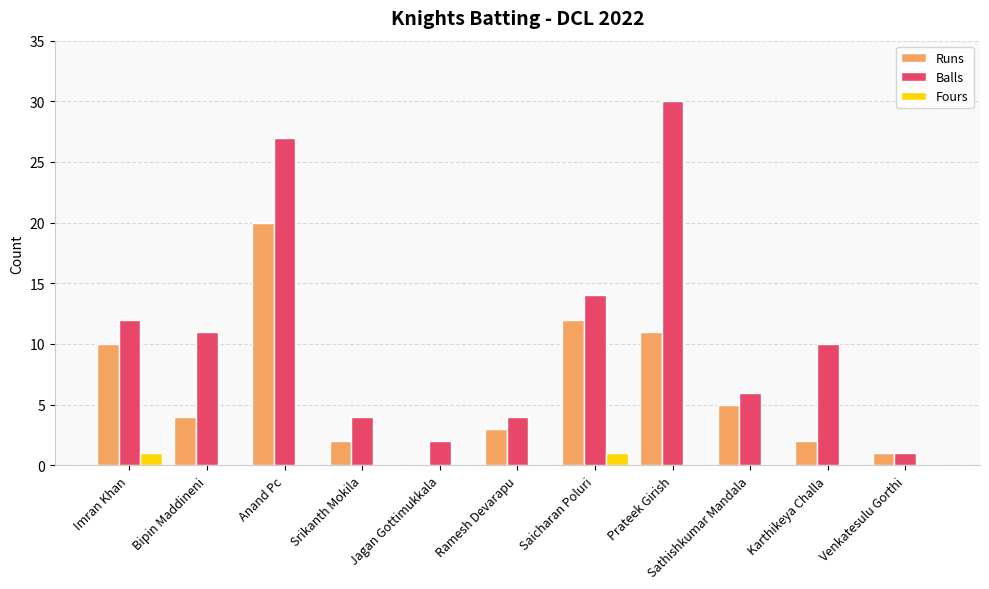

Reading left to right, transcribe all the data shown in this chart.

Runs: Imran Khan=10	Bipin Maddineni=4	Anand Pc=20	Srikanth Mokila=2	Jagan Gottimukkala=0	Ramesh Devarapu=3	Saicharan Poluri=12	Prateek Girish=11	Sathishkumar Mandala=5	Karthikeya Challa=2	Venkatesulu Gorthi=1
Balls: Imran Khan=12	Bipin Maddineni=11	Anand Pc=27	Srikanth Mokila=4	Jagan Gottimukkala=2	Ramesh Devarapu=4	Saicharan Poluri=14	Prateek Girish=30	Sathishkumar Mandala=6	Karthikeya Challa=10	Venkatesulu Gorthi=1
Fours: Imran Khan=1	Bipin Maddineni=0	Anand Pc=0	Srikanth Mokila=0	Jagan Gottimukkala=0	Ramesh Devarapu=0	Saicharan Poluri=1	Prateek Girish=0	Sathishkumar Mandala=0	Karthikeya Challa=0	Venkatesulu Gorthi=0